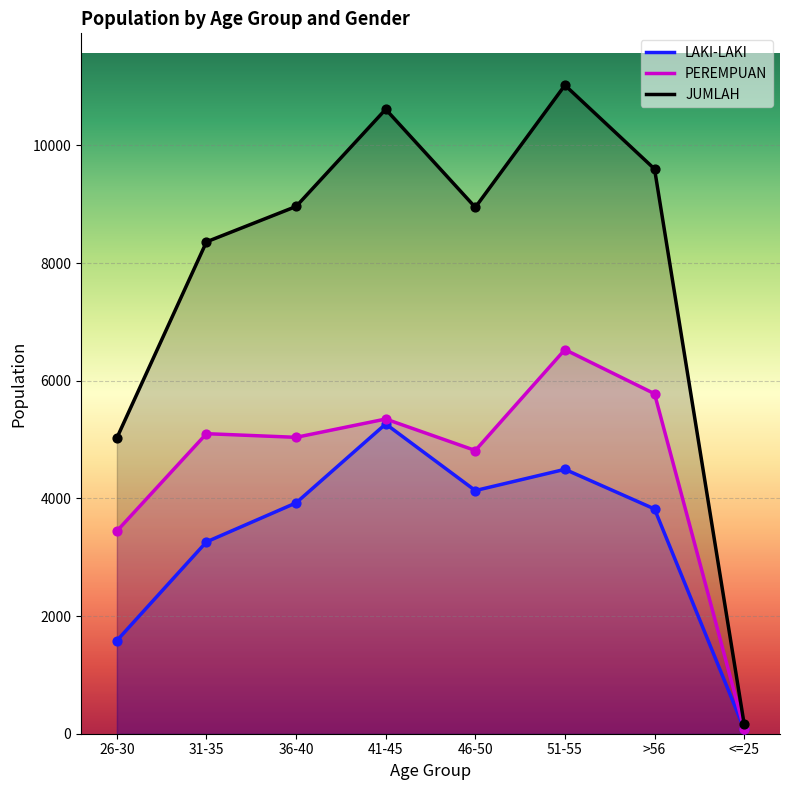

Which series has the largest total across all categories?

JUMLAH